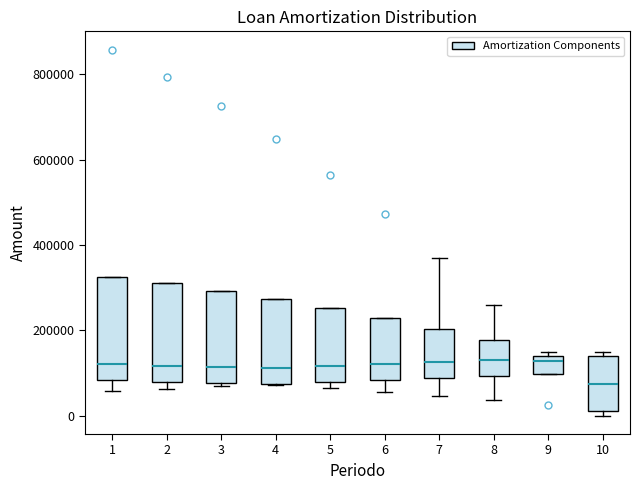

Reading left to right, transcribe this box plot: for each box, give where its median line is, the range the box spans, and where its two whiskers end, as read against the y-axis. The values are not printed on the chart, so give them approximately, as read against the axis.

1: median 120000, box 80000 to 320000, whiskers 60000 to 320000
2: median 120000, box 80000 to 320000, whiskers 60000 to 320000
3: median 120000, box 80000 to 300000, whiskers 60000 to 300000
4: median 120000, box 80000 to 280000, whiskers 80000 to 280000
5: median 120000, box 80000 to 260000, whiskers 60000 to 260000
6: median 120000, box 80000 to 220000, whiskers 60000 to 220000
7: median 120000, box 80000 to 200000, whiskers 40000 to 380000
8: median 140000, box 100000 to 180000, whiskers 40000 to 260000
9: median 120000, box 100000 to 140000, whiskers 100000 to 140000 (just above the box's upper edge)
10: median 80000, box 20000 to 140000, whiskers 0 to 140000 (just above the box's upper edge)